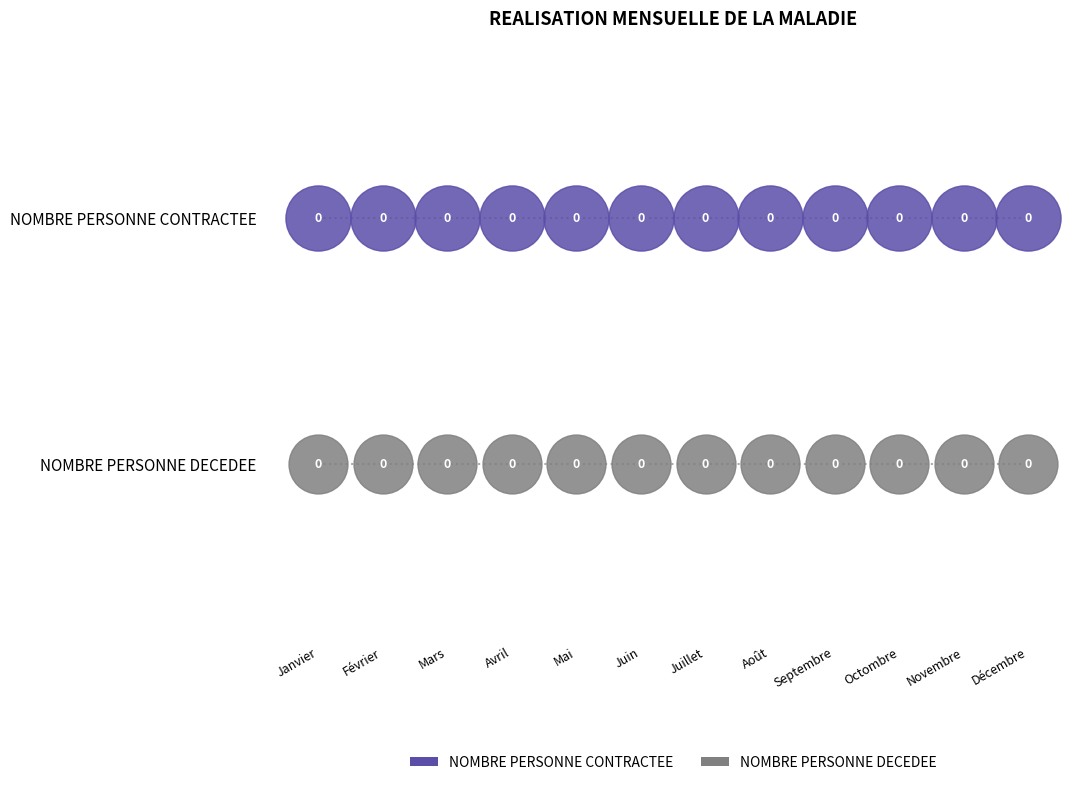

What are all the series names shown in the legend?

NOMBRE PERSONNE CONTRACTEE, NOMBRE PERSONNE DECEDEE